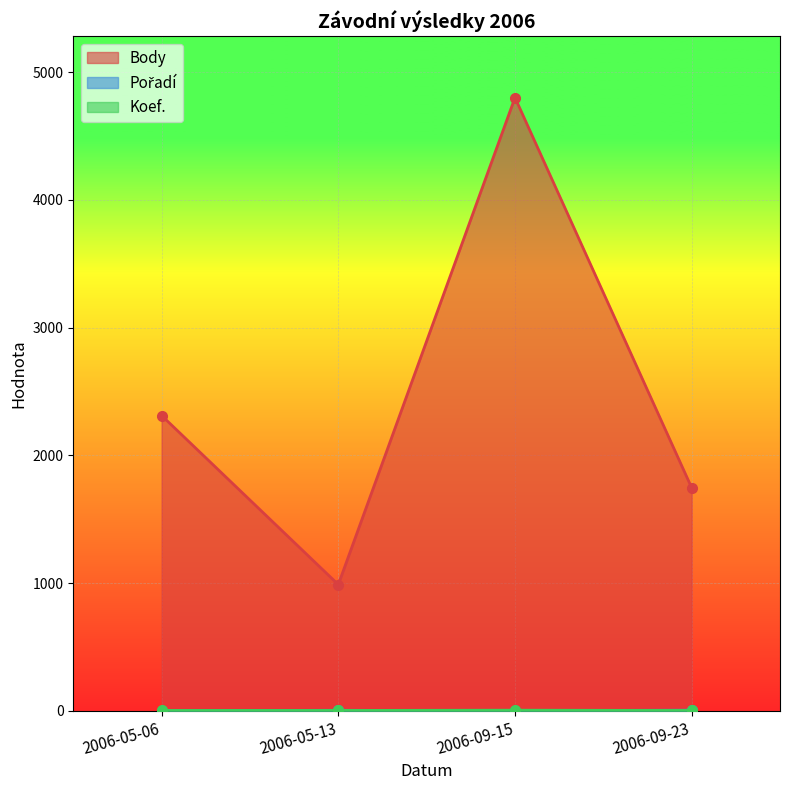

Is it true that Pořadí equals 5 at 2006-05-13?

True